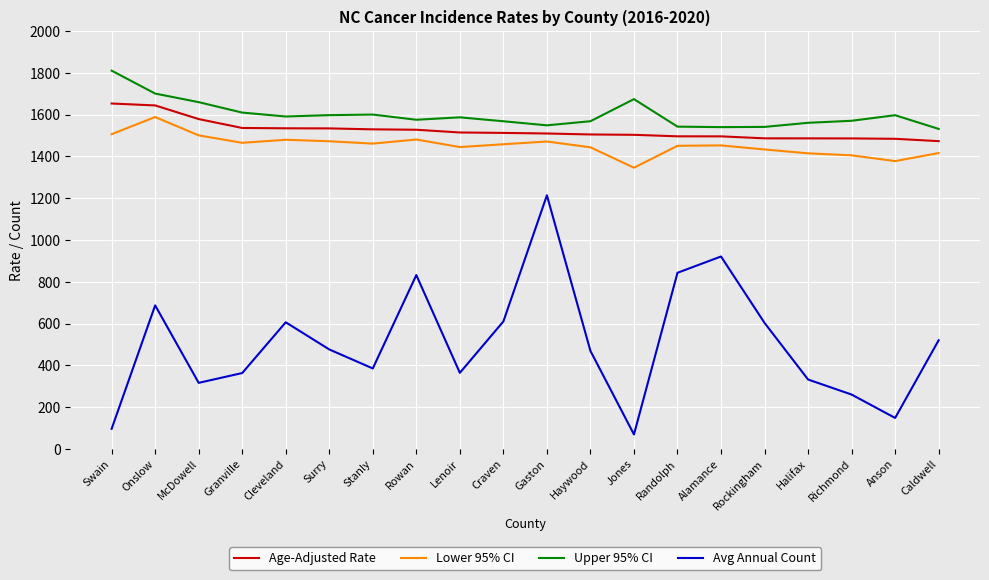

True or false: Lower 95% CI has a value of 1588.8 at Onslow.

True